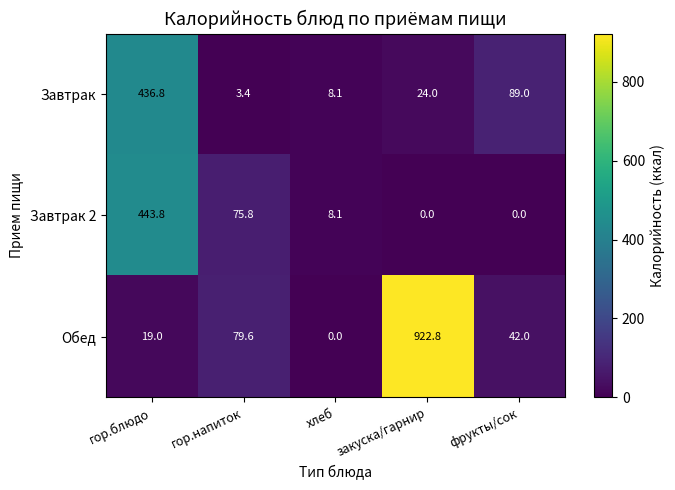

What is the maximum value for Завтрак?

436.8